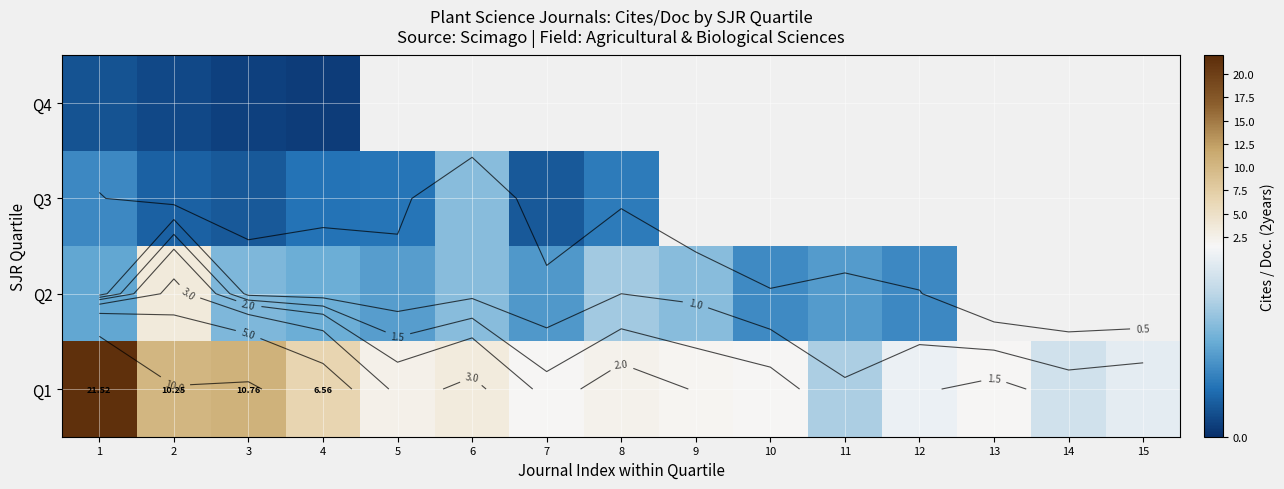

Is it true that Q2 equals 1.1 at 5?

False